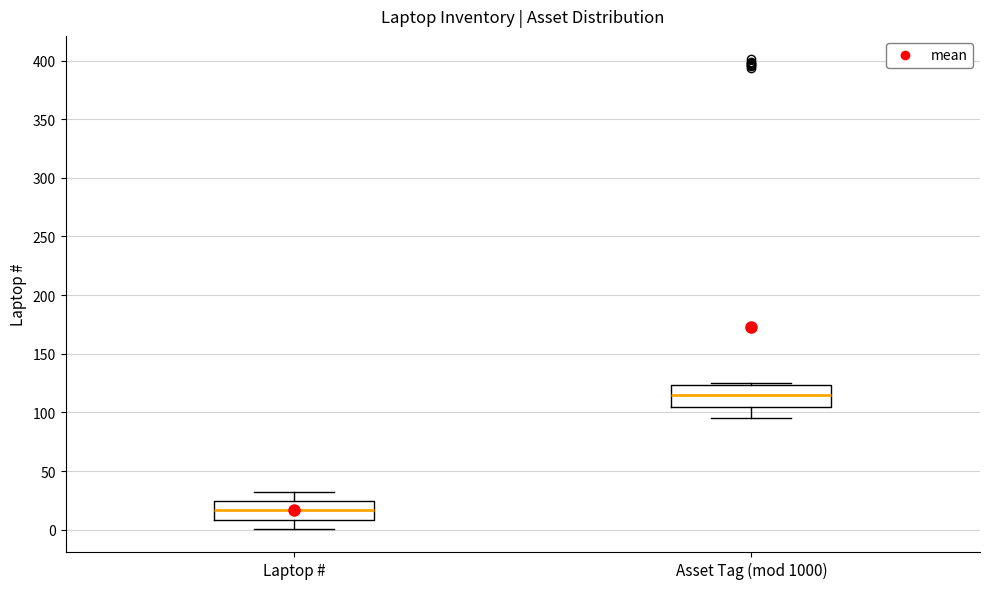

Reading left to right, transcribe this box plot: for each box, give where its median line is, the range the box spans, and where its two whiskers end, as read against the y-axis. The values are not printed on the chart, so give them approximately, as read against the axis.

Laptop #: median 15, box 10 to 25, whiskers 0 to 30
Asset Tag (mod 1000): median 115, box 105 to 125, whiskers 95 to 125